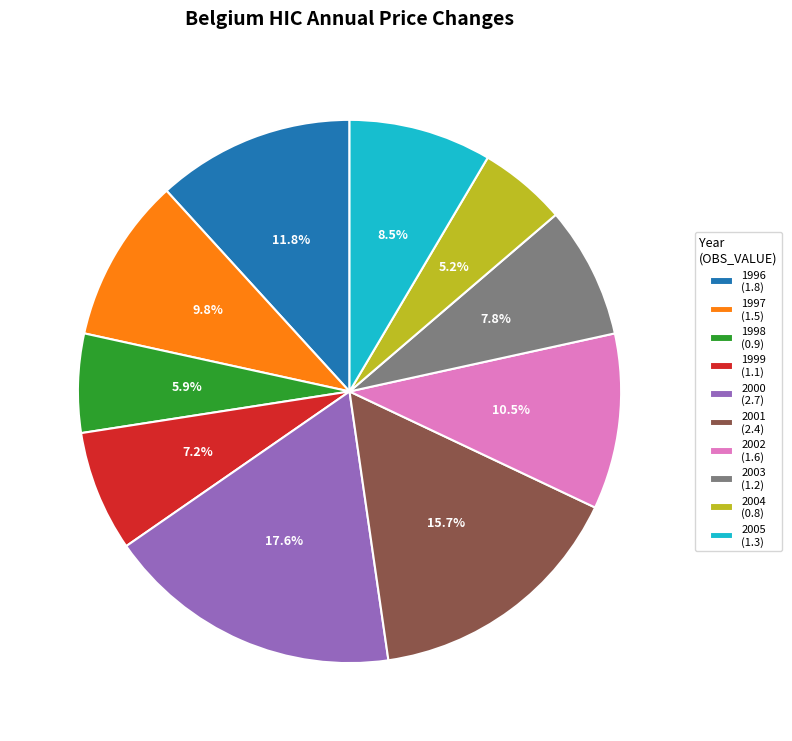

The 1999 slice represents 18% of the pie. True or false?

False